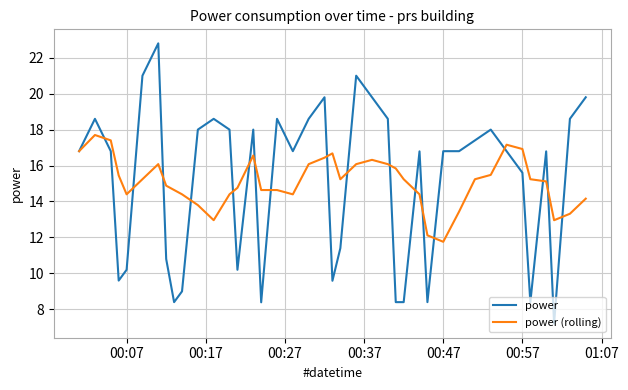

What is the lowest value of the power series?

7.2